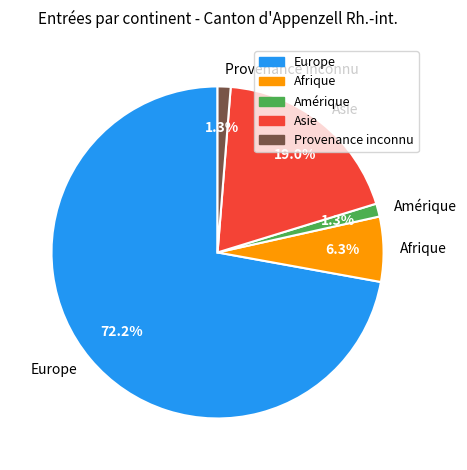

Does Europe represent more than half of the total?

Yes